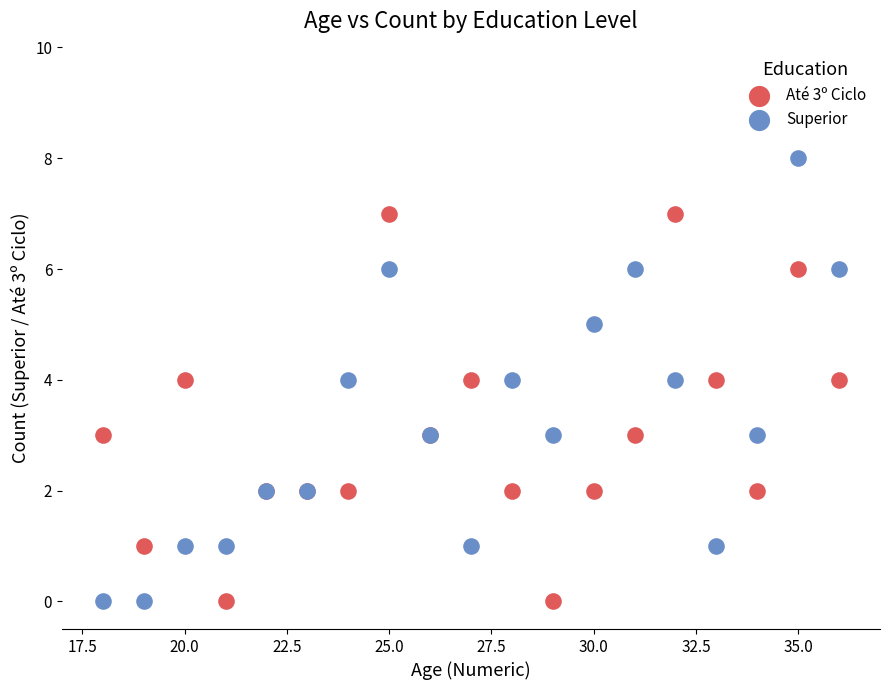

Which series has the largest Y range (max minus min)?

Superior